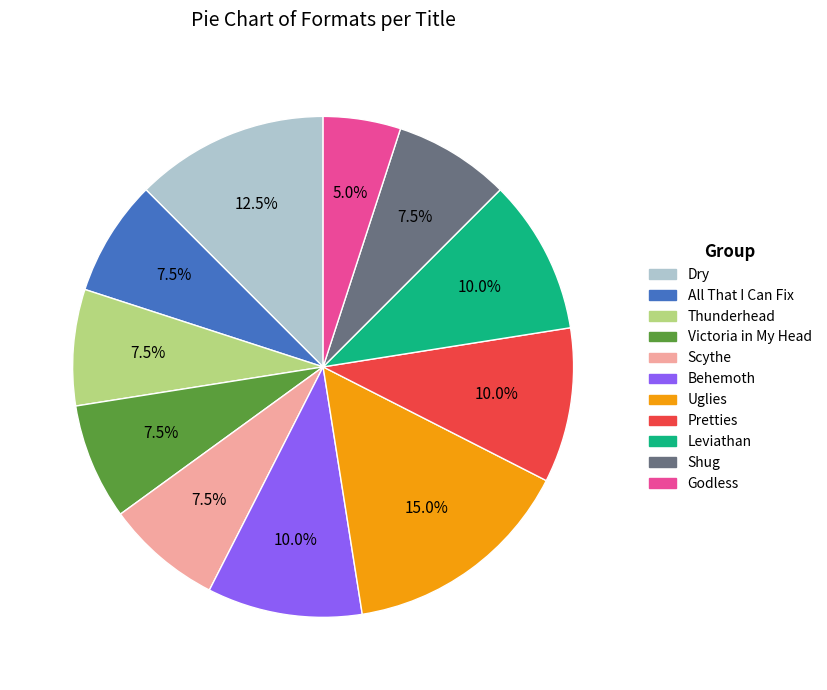

To the nearest percent, what percentage of the pie is Godless?

5%